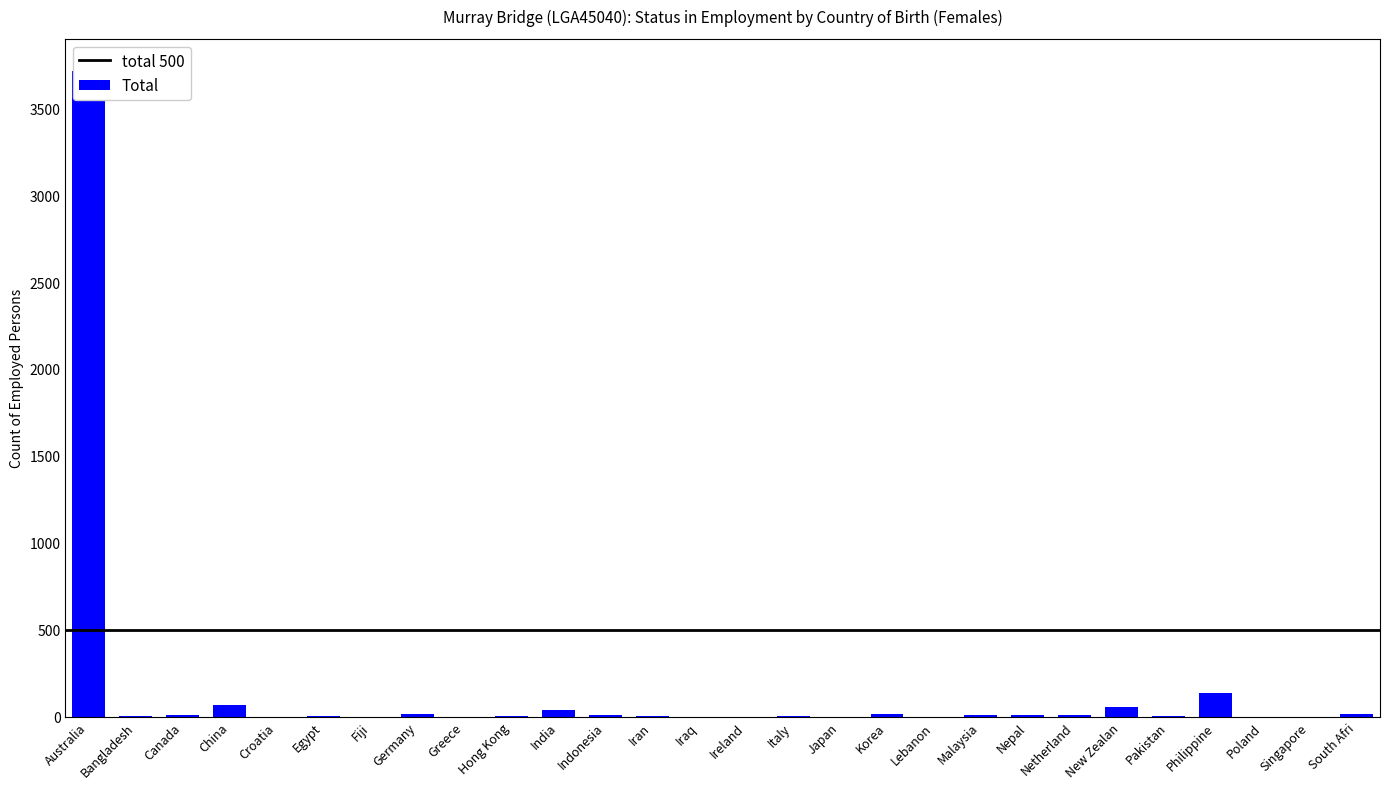

Reading left to right, transcribe all the data shown in this chart.

3713	4	8	65	0	5	0	16	0	6	38	7	4	0	0	5	0	15	0	11	8	8	55	3	138	0	0	16